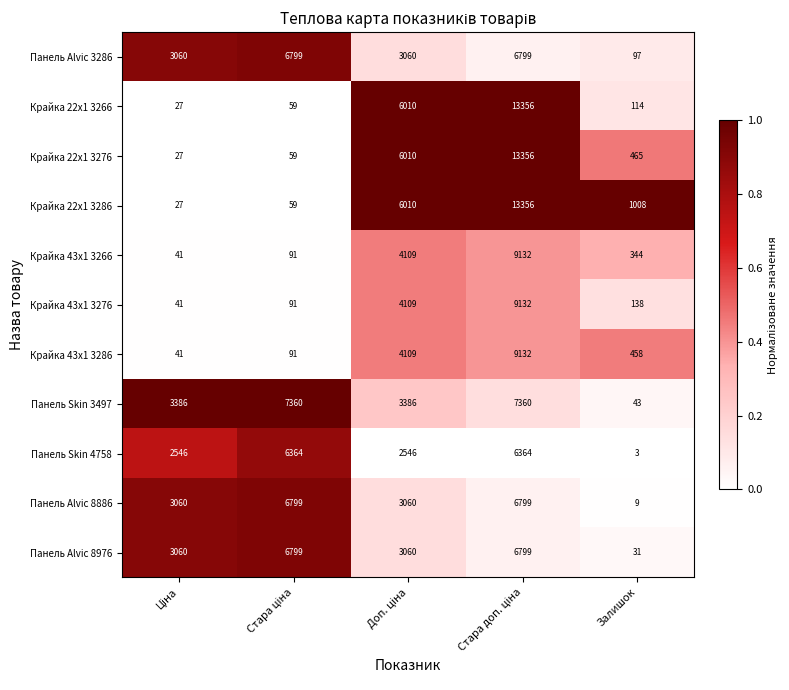

Is it true that Панель Alvic 8976 equals 31 at Залишок?

True